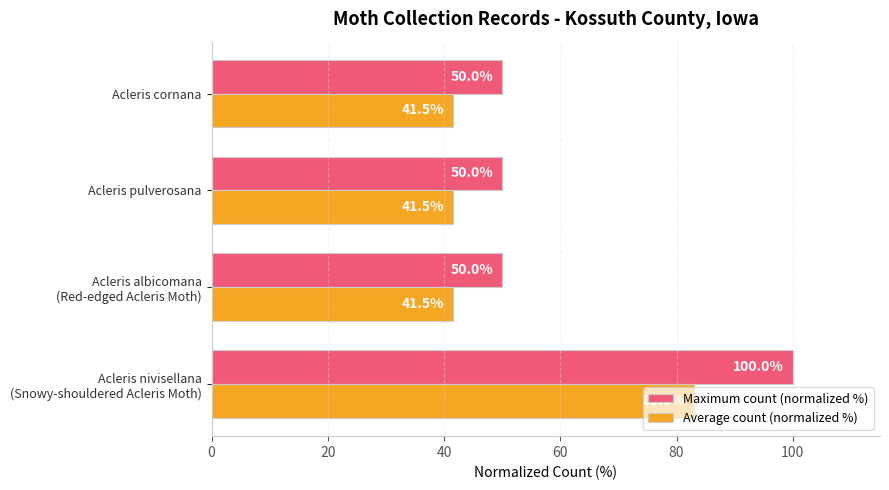

Which series has the largest total across all categories?

Maximum count (normalized %)